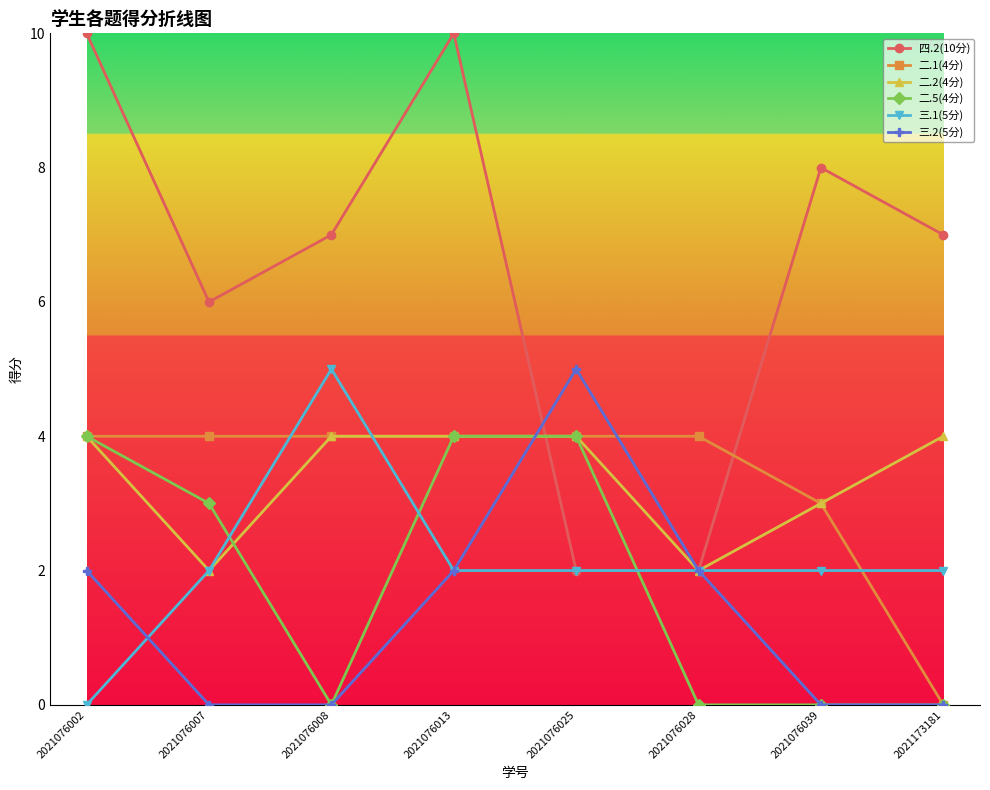

How many distinct data groups are displayed?

6